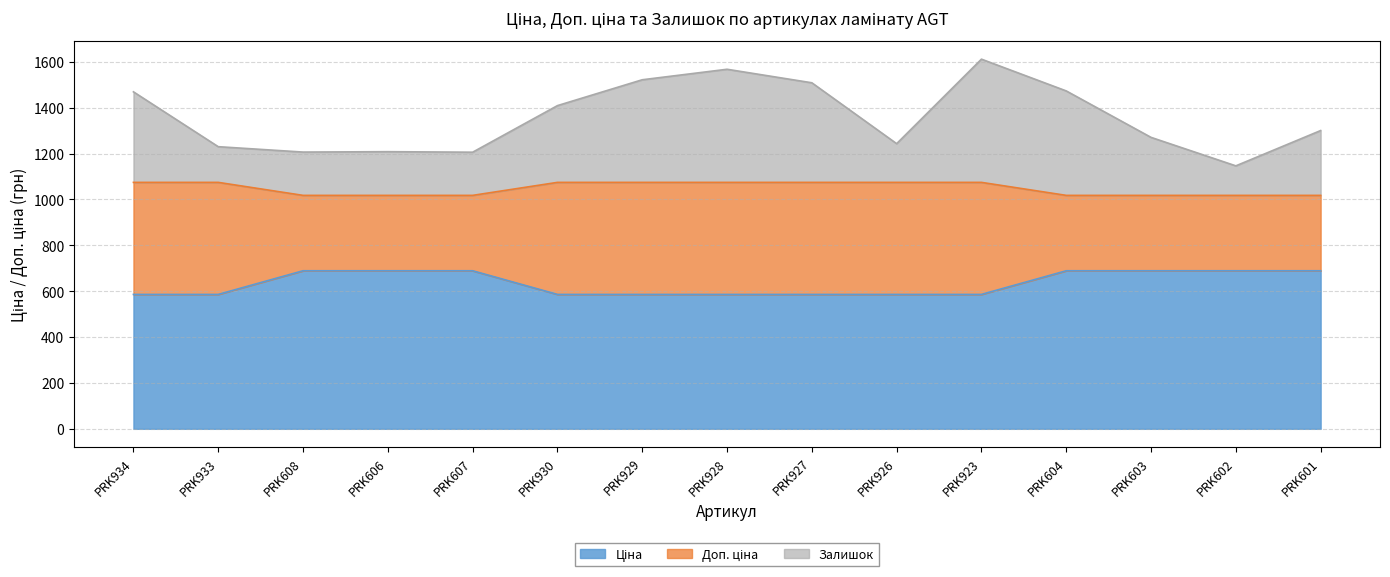

Reading right to left, list all the values displayed in this chart.

Ціна: 689.1	689.1	689.1	689.1	586.0	586.0	586.0	586.0	586.0	586.0	689.1	689.1	689.1	586.0	586.0
Доп. ціна: 1017.8	1017.8	1017.8	1017.8	1074.5	1074.5	1074.5	1074.5	1074.5	1074.5	1017.8	1017.8	1017.8	1074.5	1074.5
Залишок: 1300.4	1146.5	1270.7	1473.2	1611.7	1243.2	1508.7	1567.6	1521.9	1409.1	1206.0	1208.3	1206.6	1230.1	1469.2